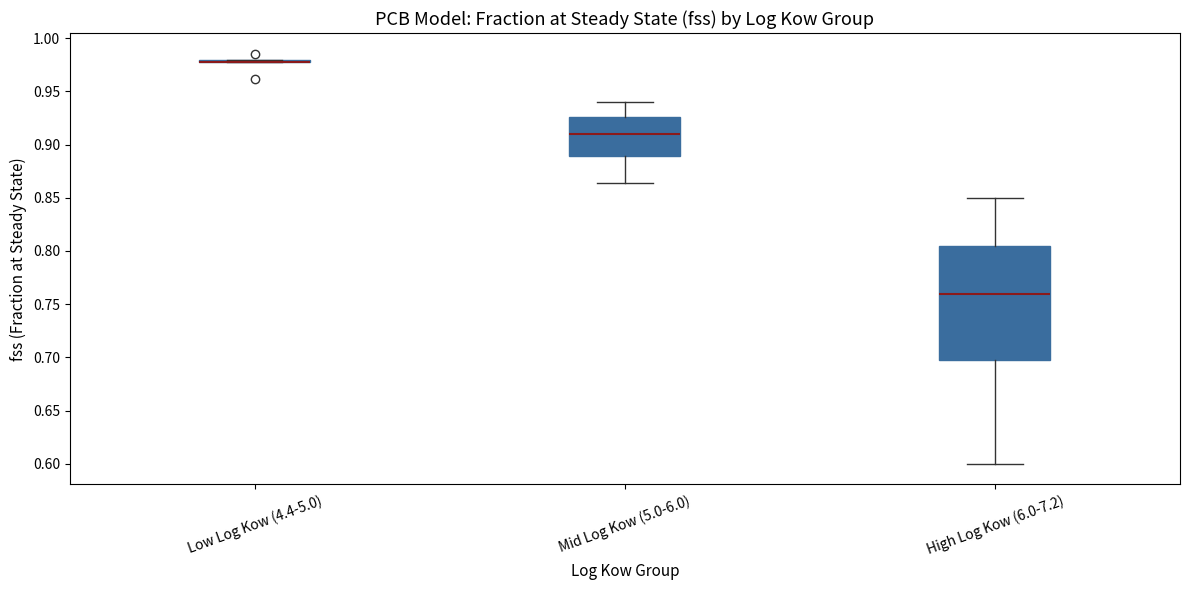

Where is the upper edge of the box for Mid Log Kow (5.0-6.0) on the y-axis? The values are not printed on the chart, so give them approximately, as read against the axis.

0.925